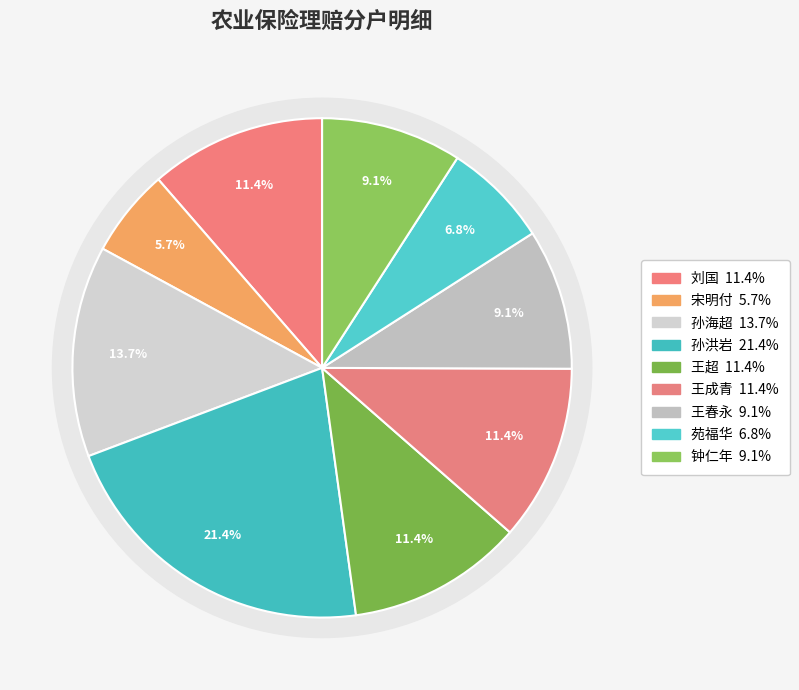

Is there any slice that represents more than half of the pie?

No